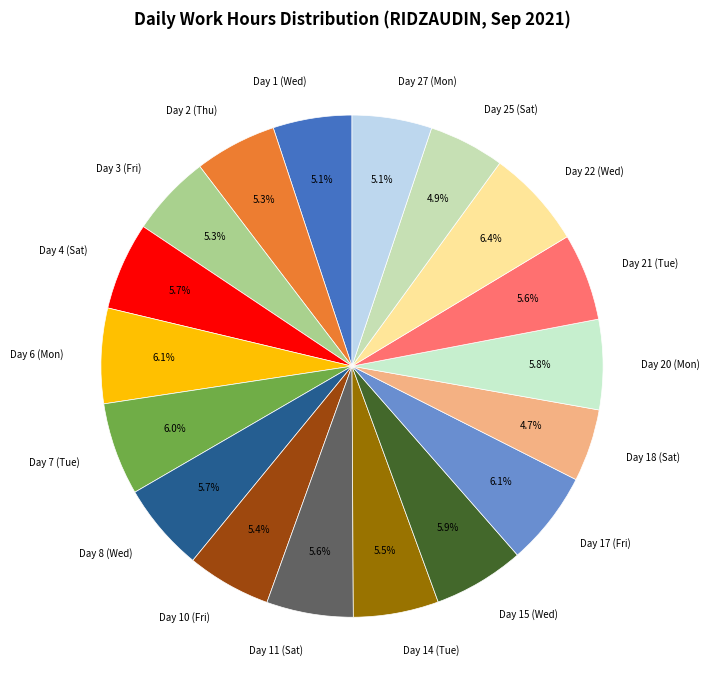

Do Day 25 (Sat) and Day 17 (Fri) together represent more than half of the pie?

No